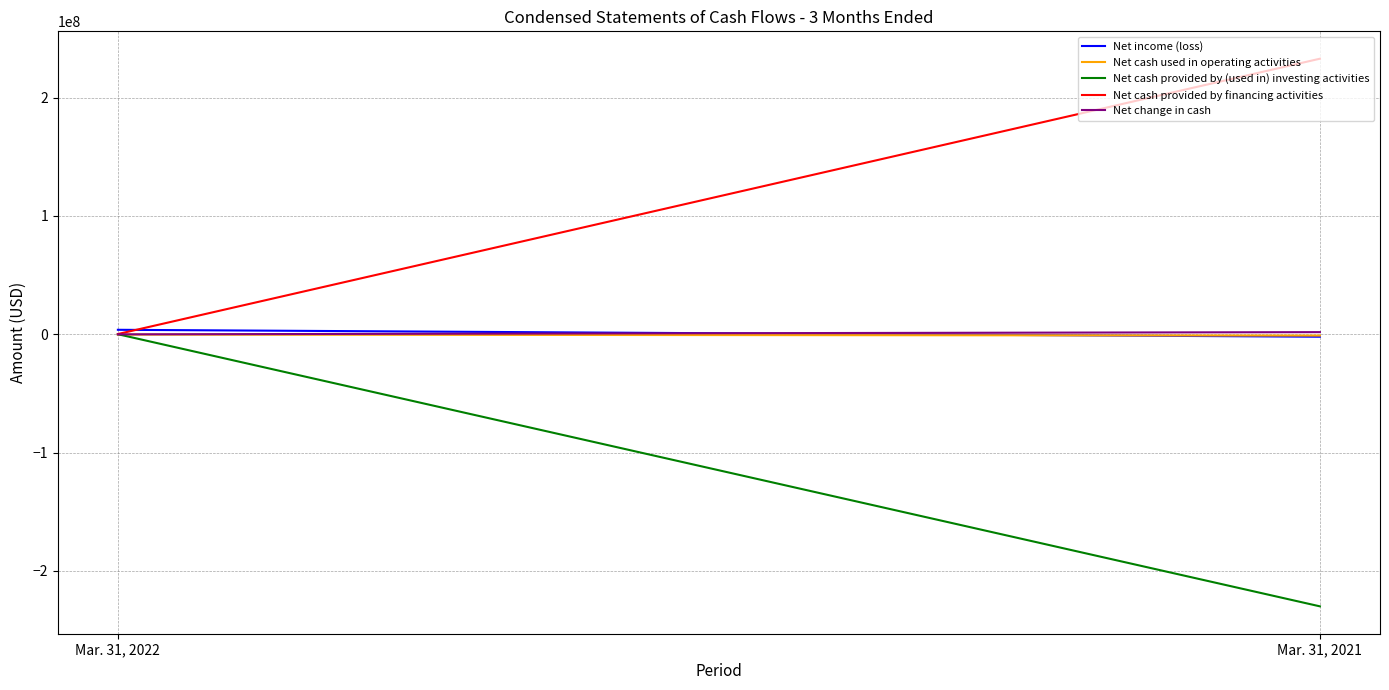

Which series has the largest total across all categories?

Net cash provided by financing activities